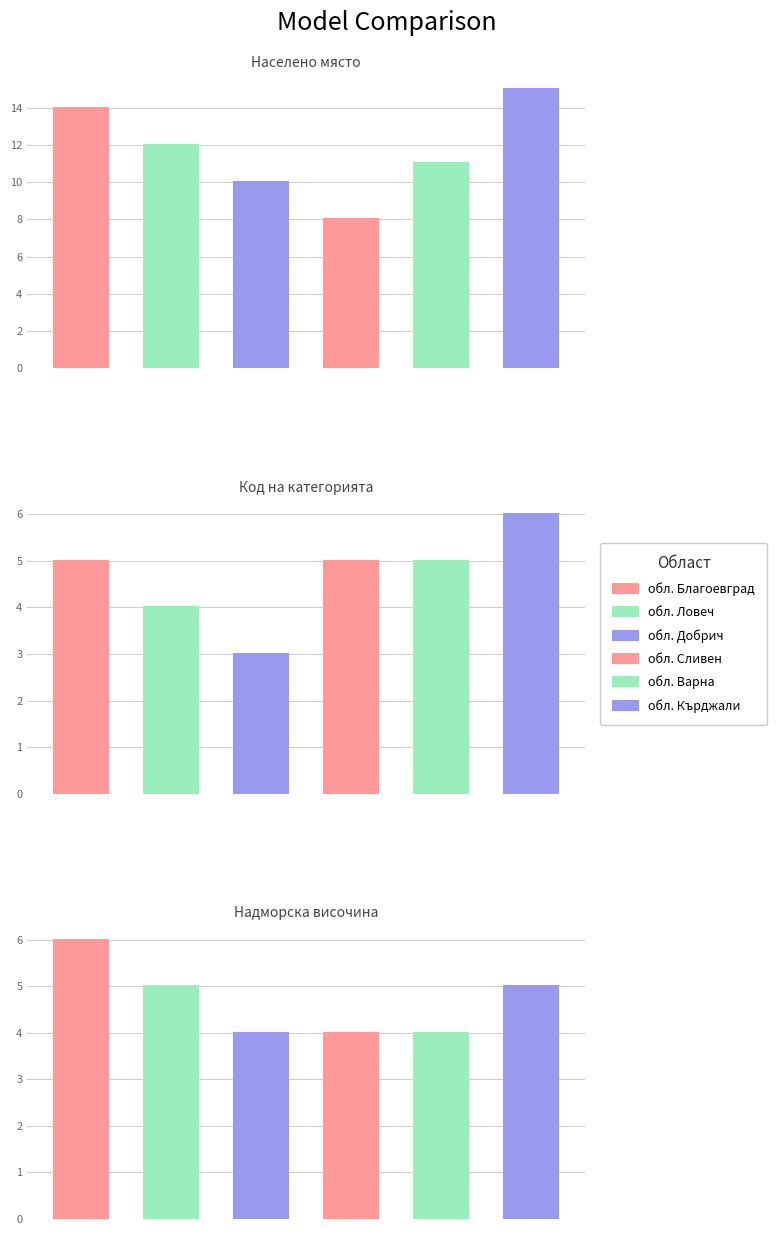

True or false: обл. Варна has a value of 4 at 2.

True